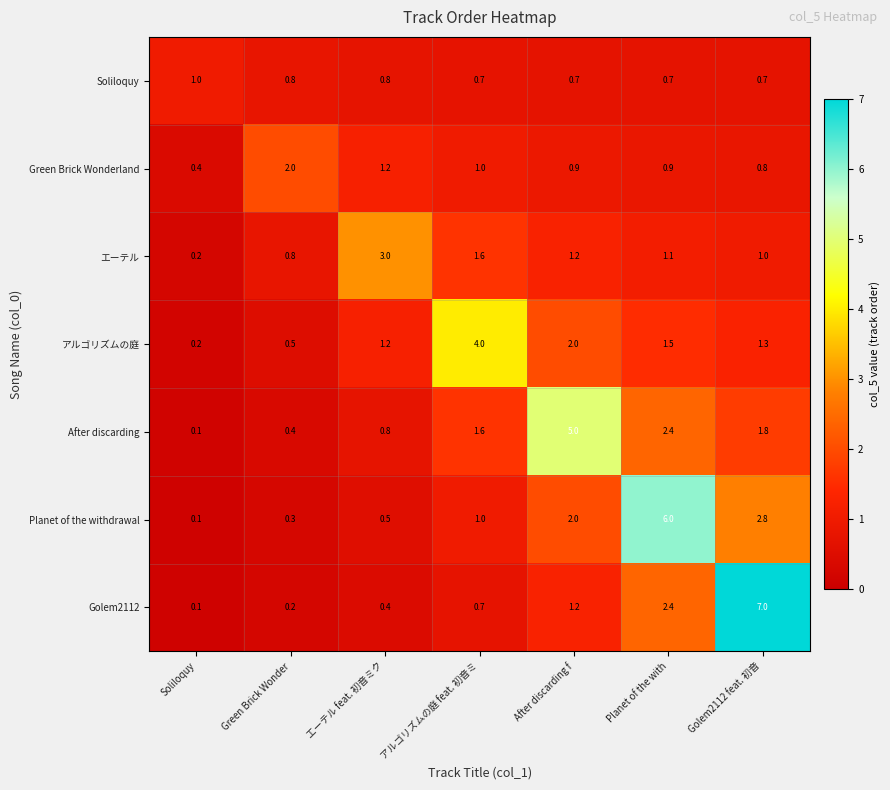

Is it true that アルゴリズムの庭 equals 6.0 at アルゴリズムの庭 feat. 初音ミ?

False